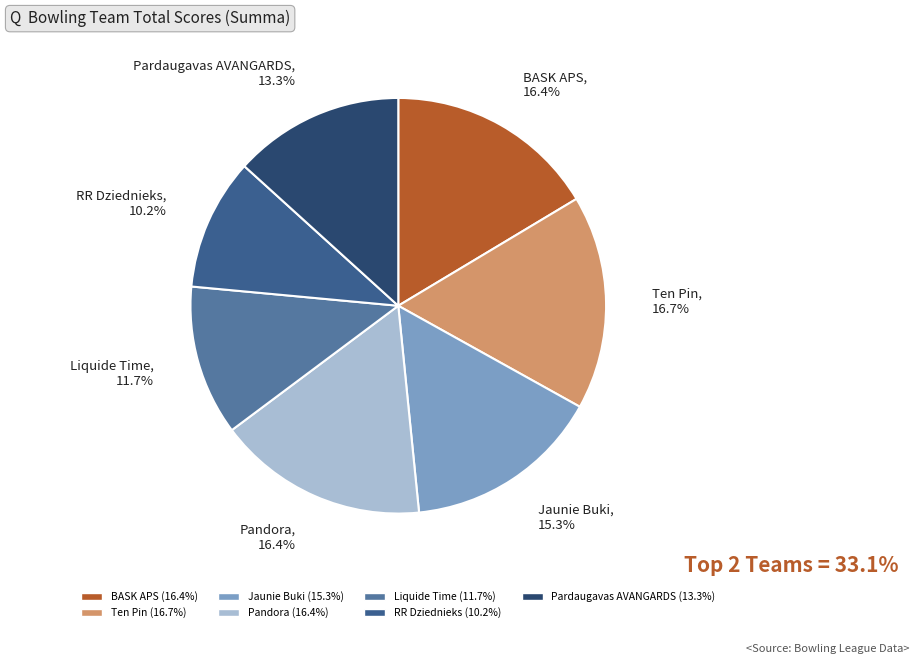

What is the smallest slice in the pie chart?

RR Dziednieks